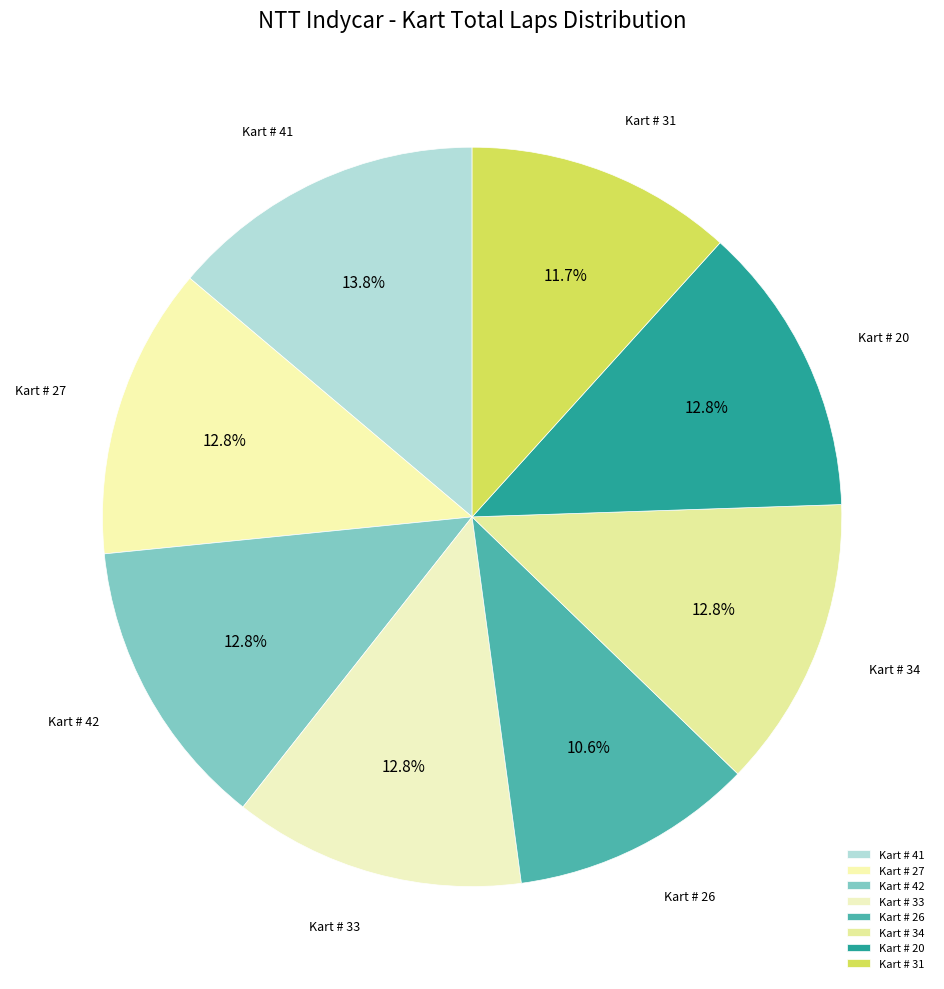

Between Kart # 41 and Kart # 42, which is larger?

Kart # 41